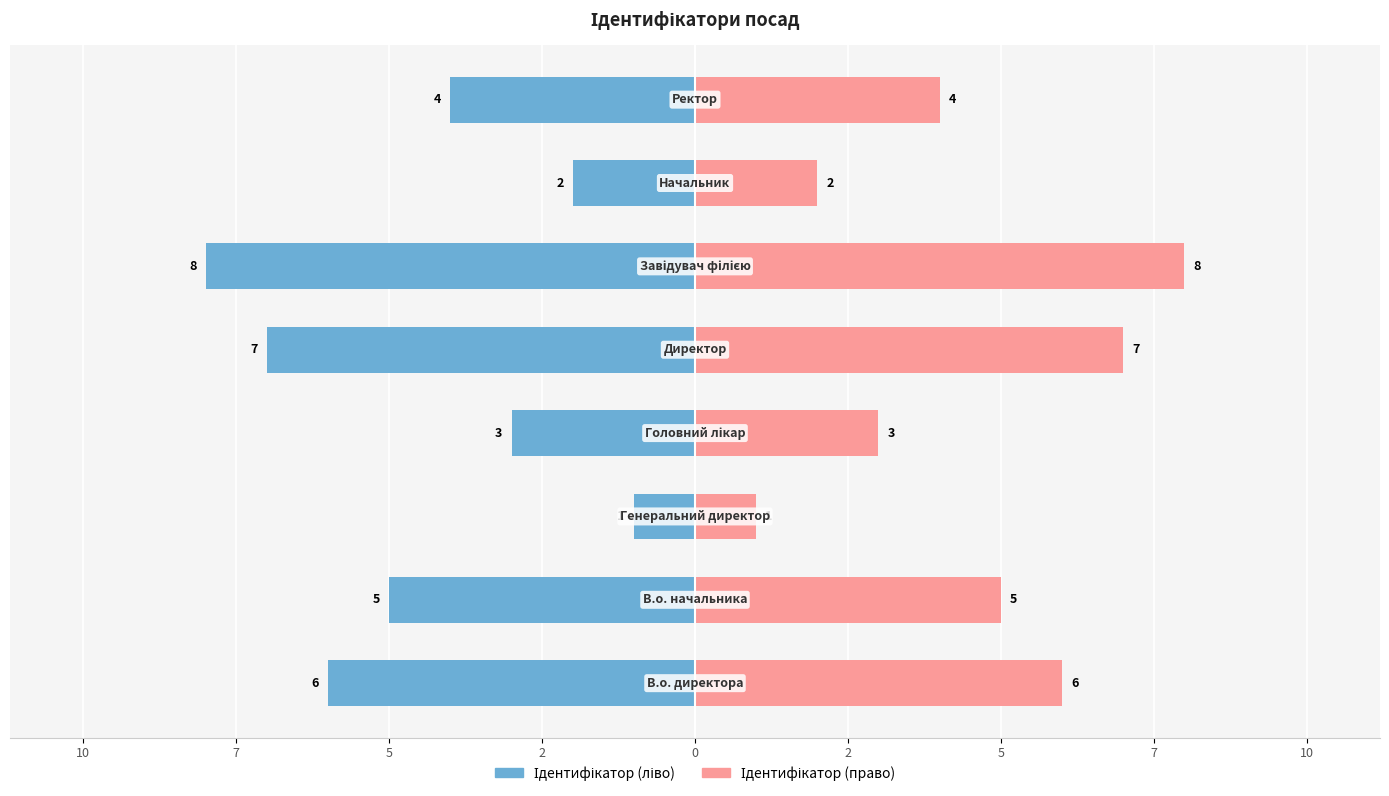

What is the label of the 6th bar from the right?

7